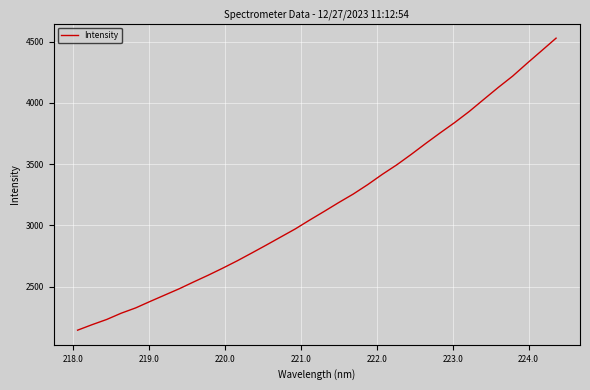

What is the maximum value shown in the chart?

4527.7